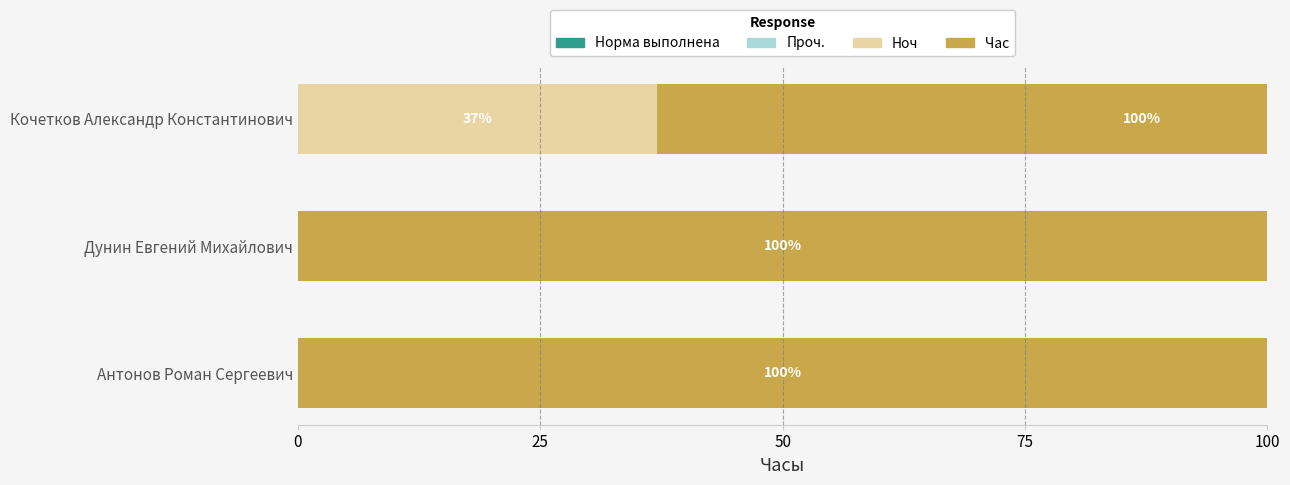

Which series has the largest range (max minus min)?

Ноч